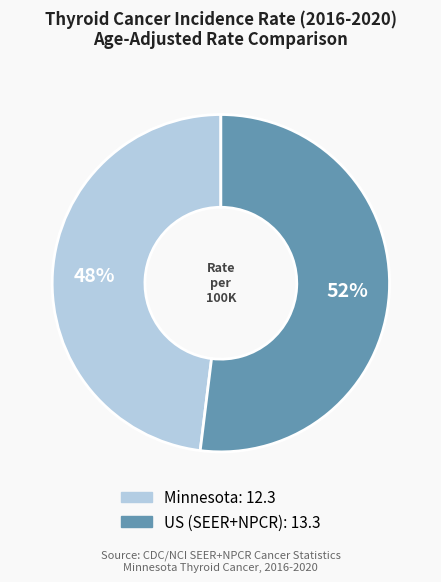

To the nearest percent, what is the difference between the largest and smallest slice percentages?

4%